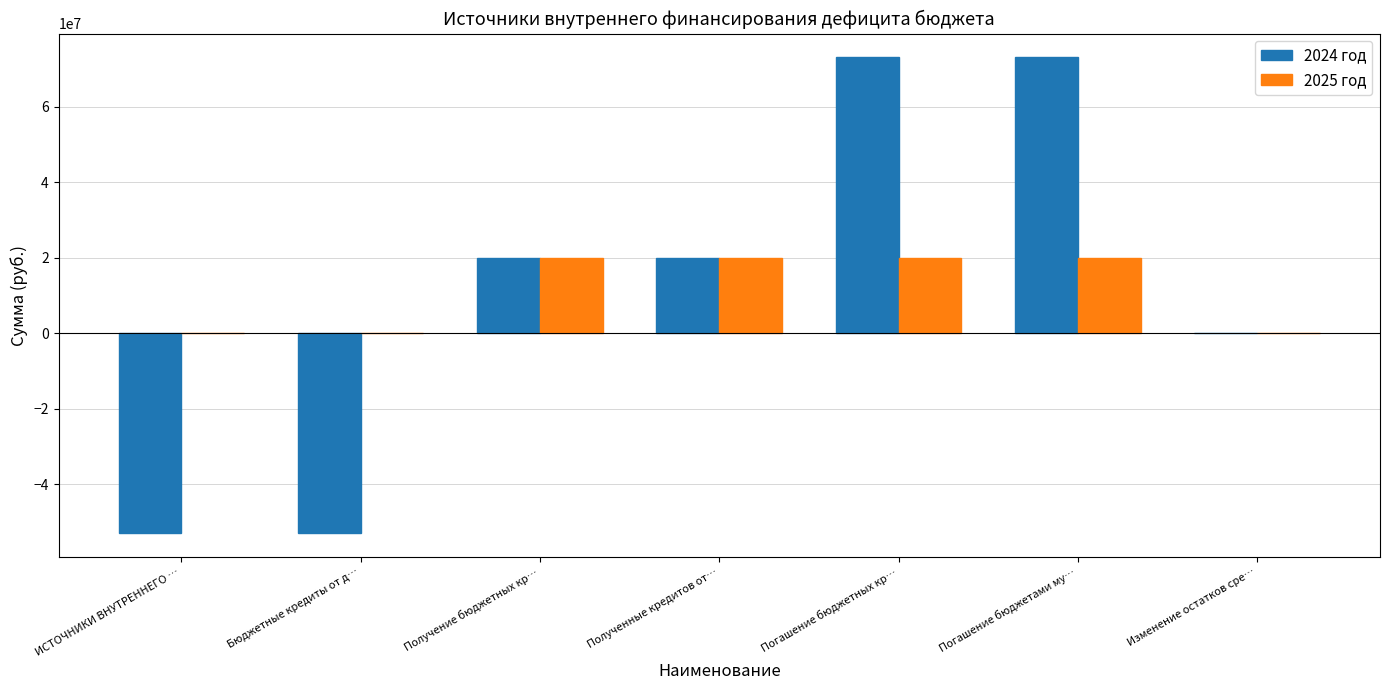

What is the total value across all series at Получение бюджетных кр…?

40000000